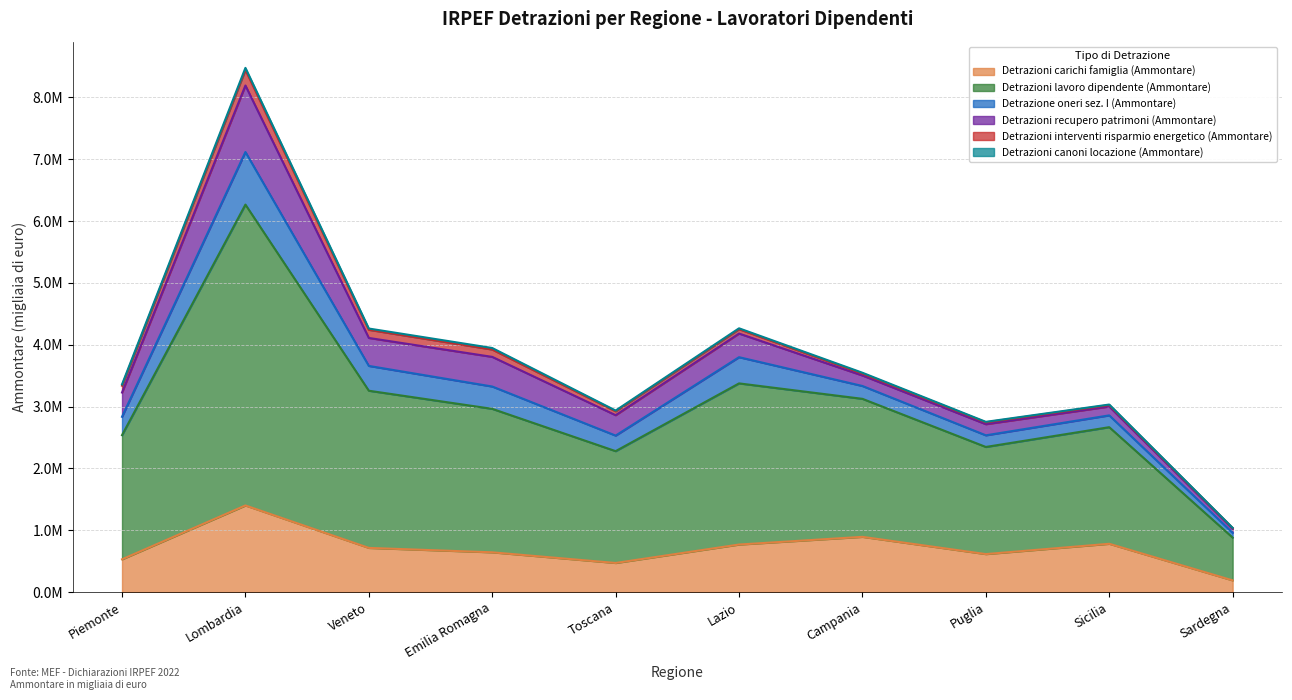

At which label does Detrazioni interventi risparmio energetico (Ammontare) reach its peak?

Lombardia